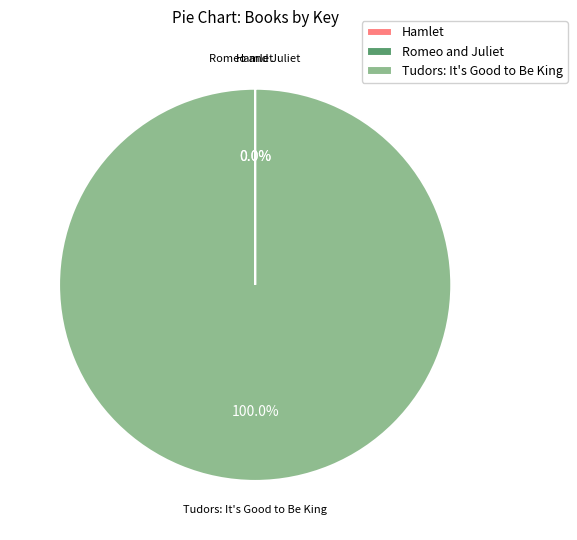

Is there a majority slice in this chart?

Yes